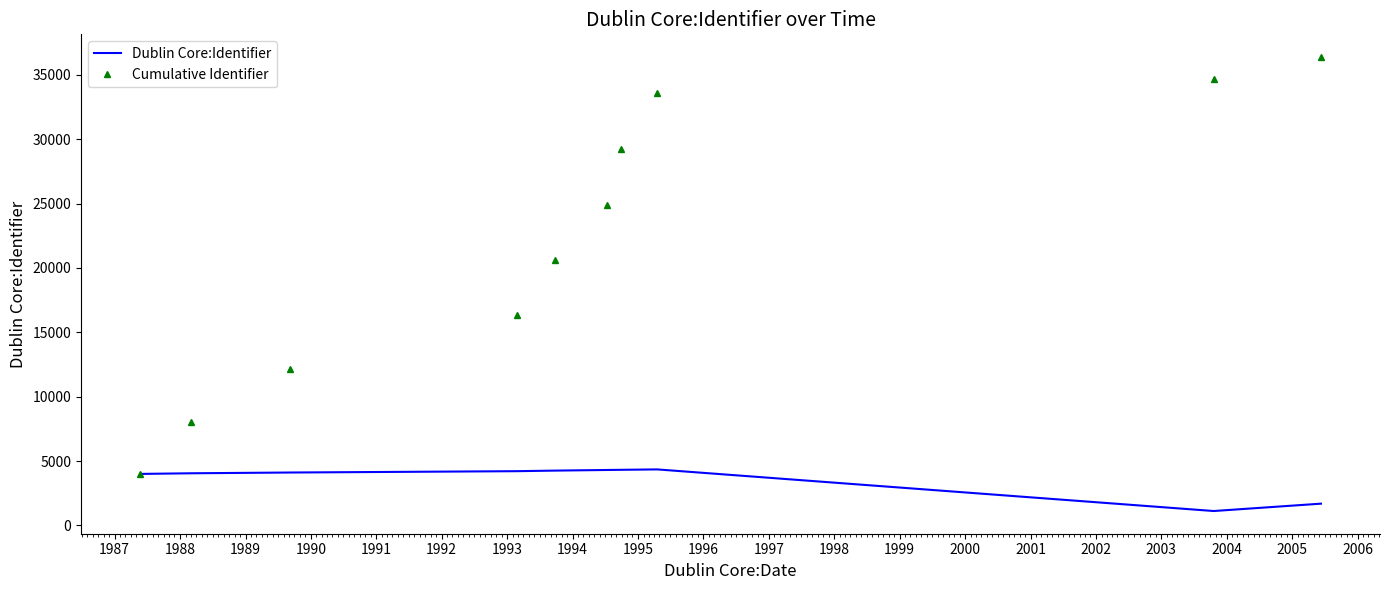

List the series in order of their peak value, highest first.

Cumulative Identifier, Dublin Core:Identifier